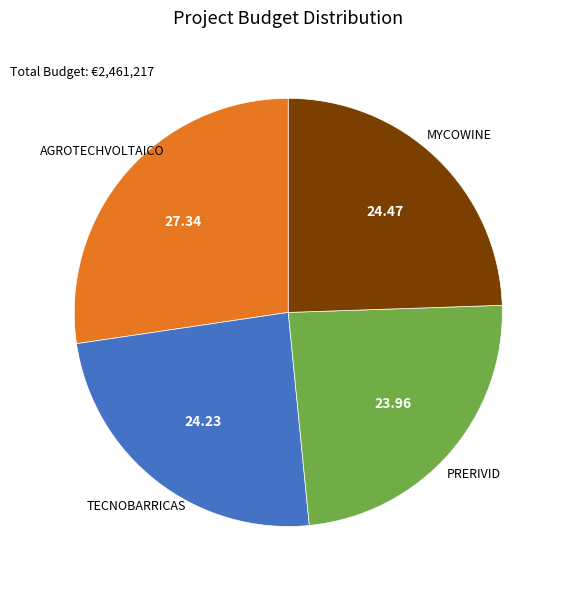

Is there a majority slice in this chart?

No